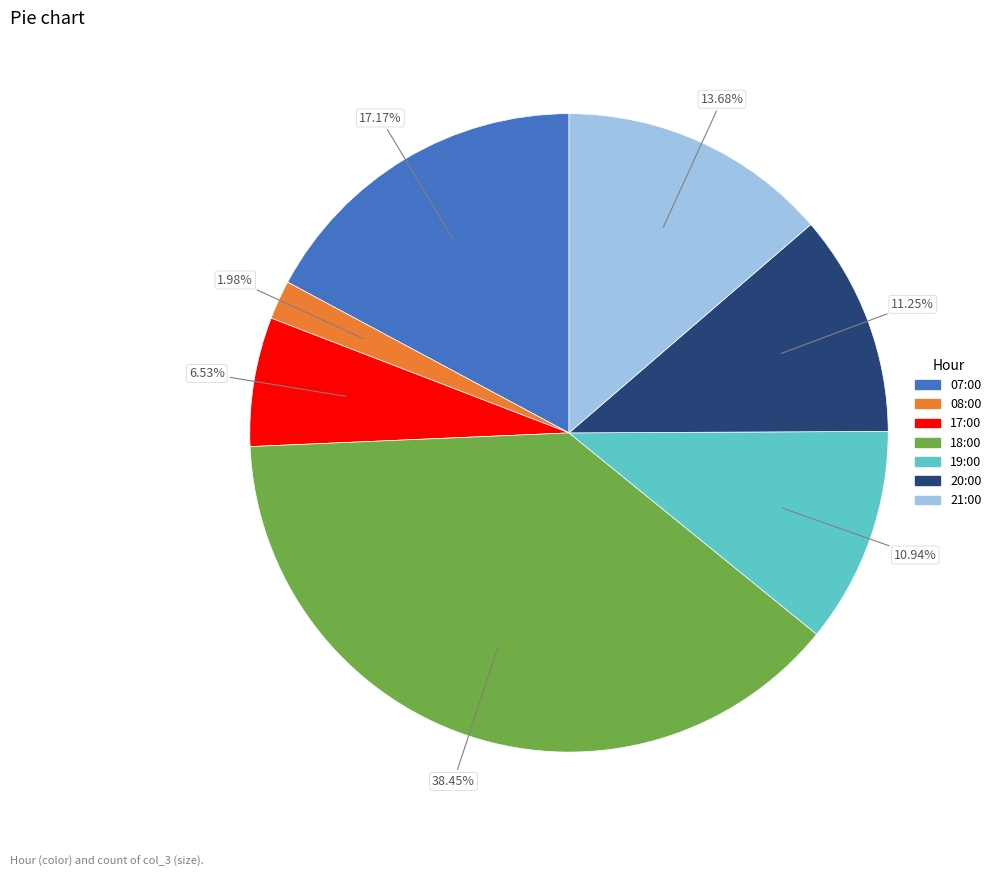

Approximately how many times larger is the value at 17:00 compared to 21:00?

0.5